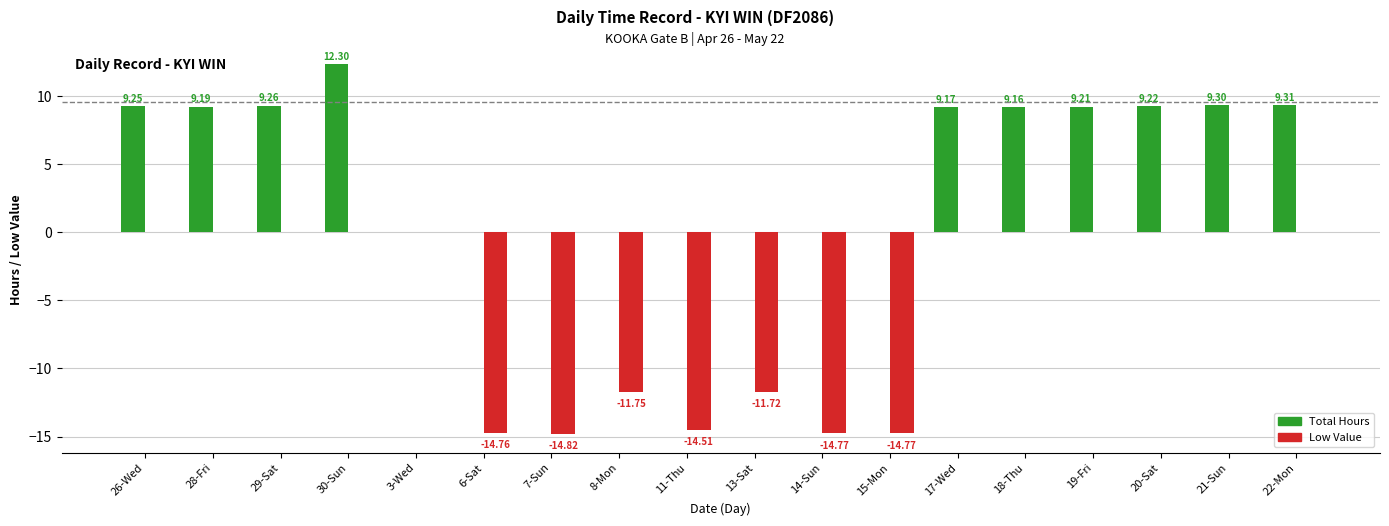

At which category is the sum across all series the highest?

30-Sun